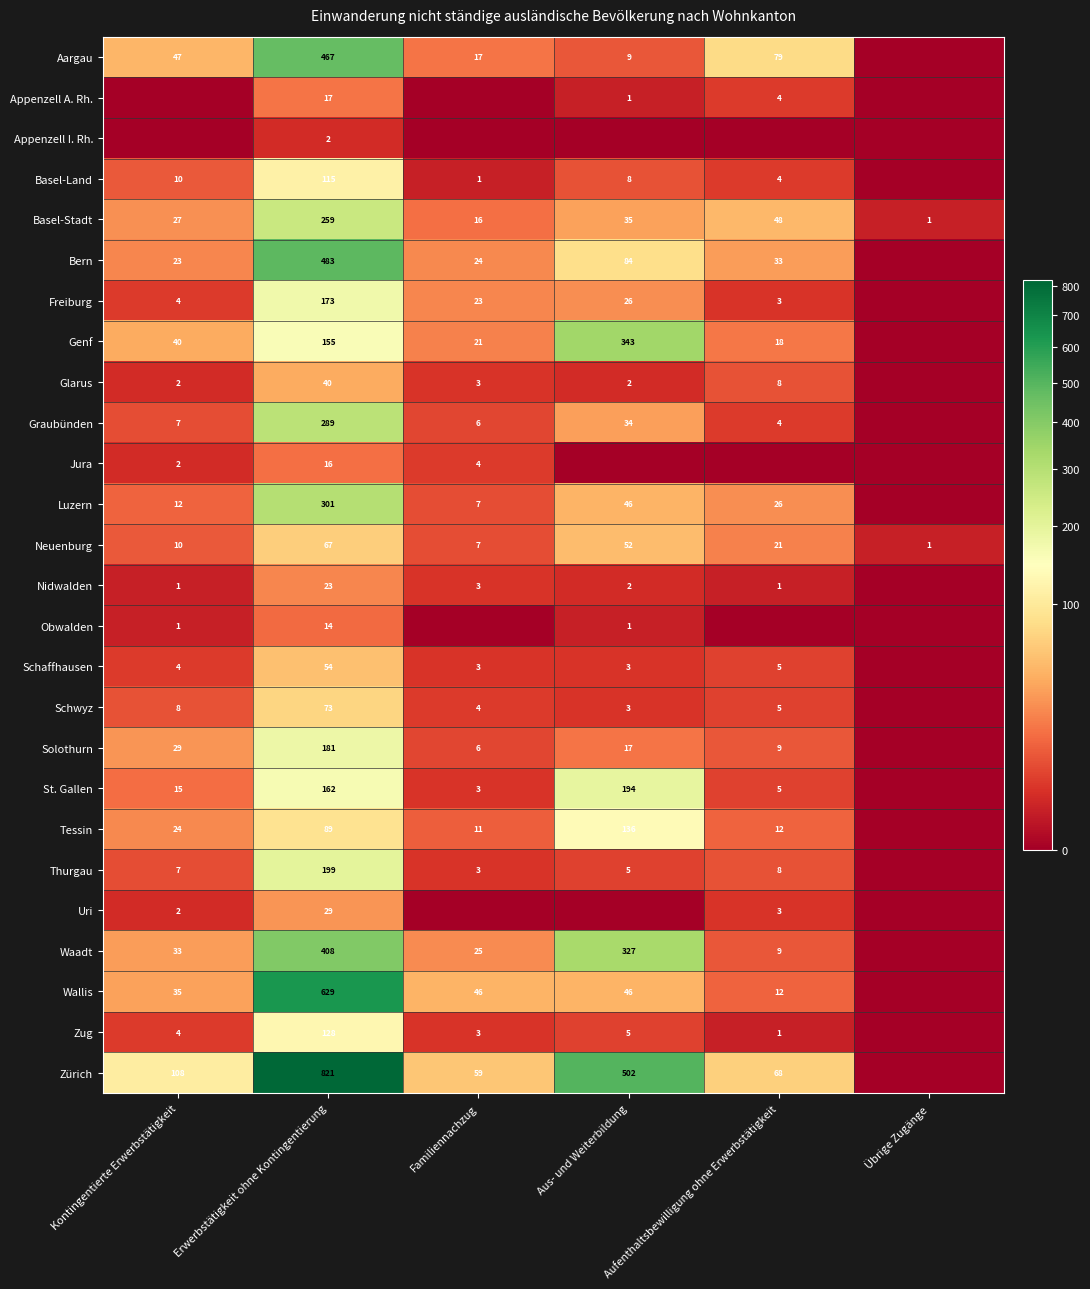

Is the value of Uri at Erwerbstätigkeit ohne Kontingentierung greater than the value of Tessin at Aufenthaltsbewilligung ohne Erwerbstätigkeit?

Yes